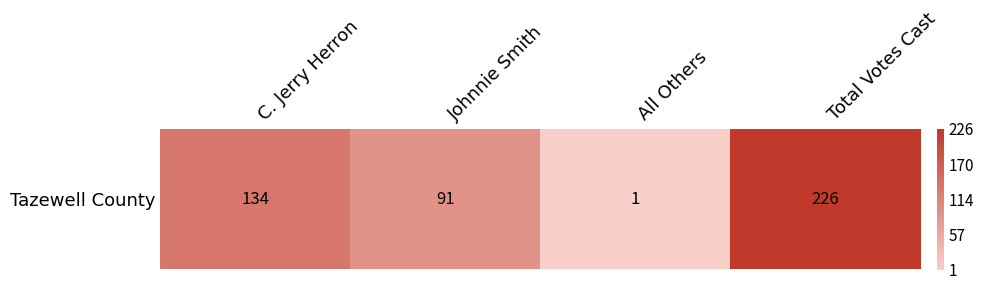

List the labels in order of value, smallest first.

All Others, Johnnie Smith, C. Jerry Herron, Total Votes Cast